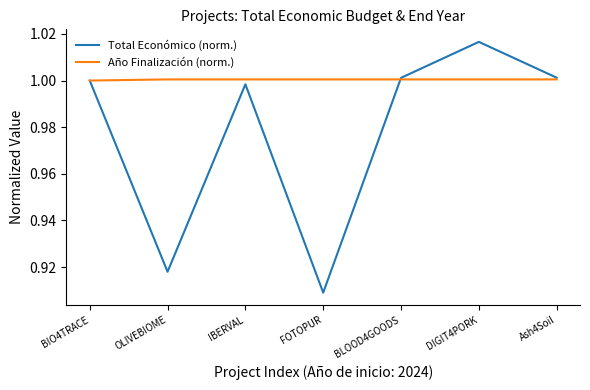

List the series in order of their overall mean, highest first.

Año Finalización (norm.), Total Económico (norm.)